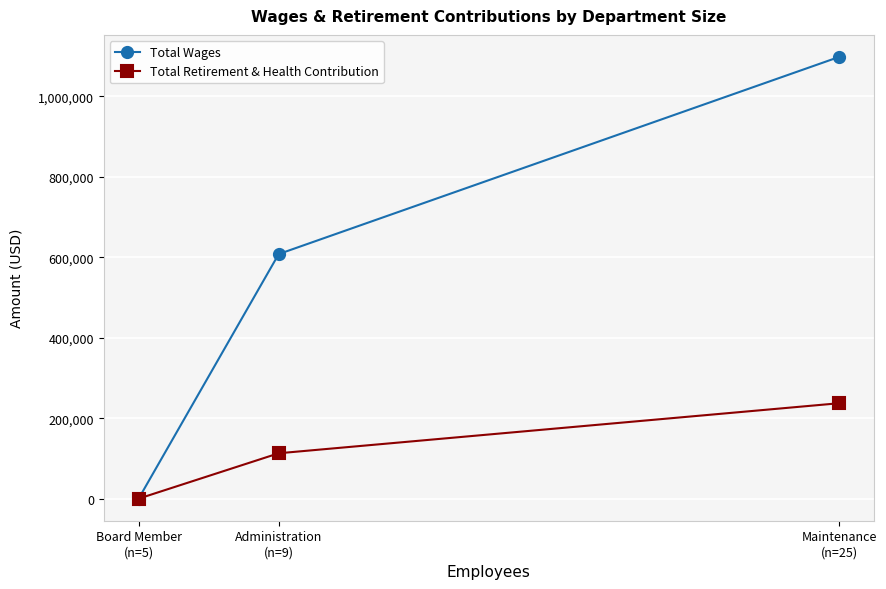

Reading right to left, extract all data points from this chart.

Total Wages: 1098124	608076	0
Total Retirement & Health Contribution: 237200	112818	0